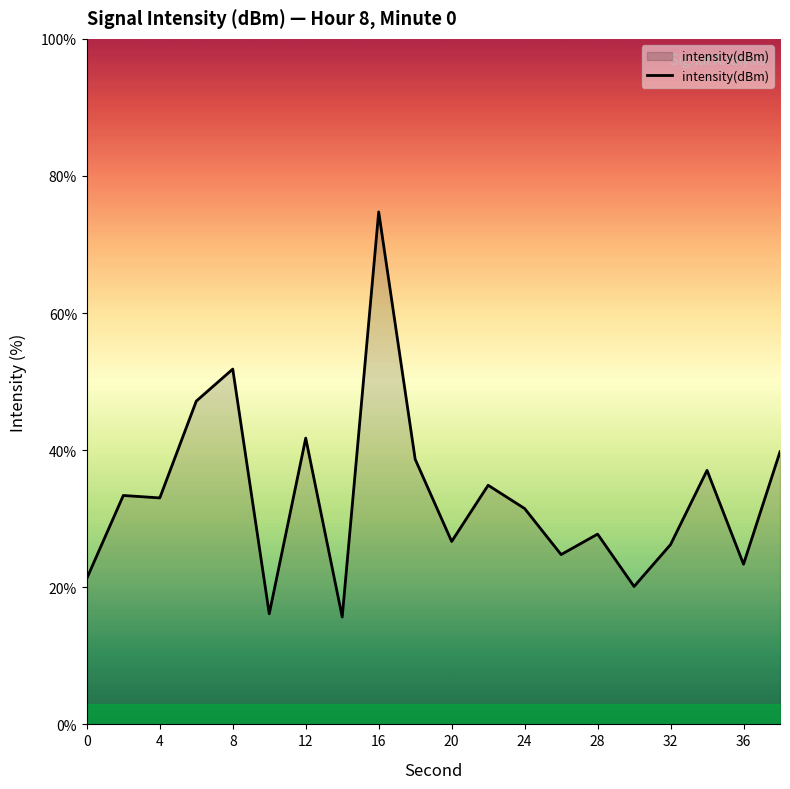

What is the minimum value shown in the chart?

15.7